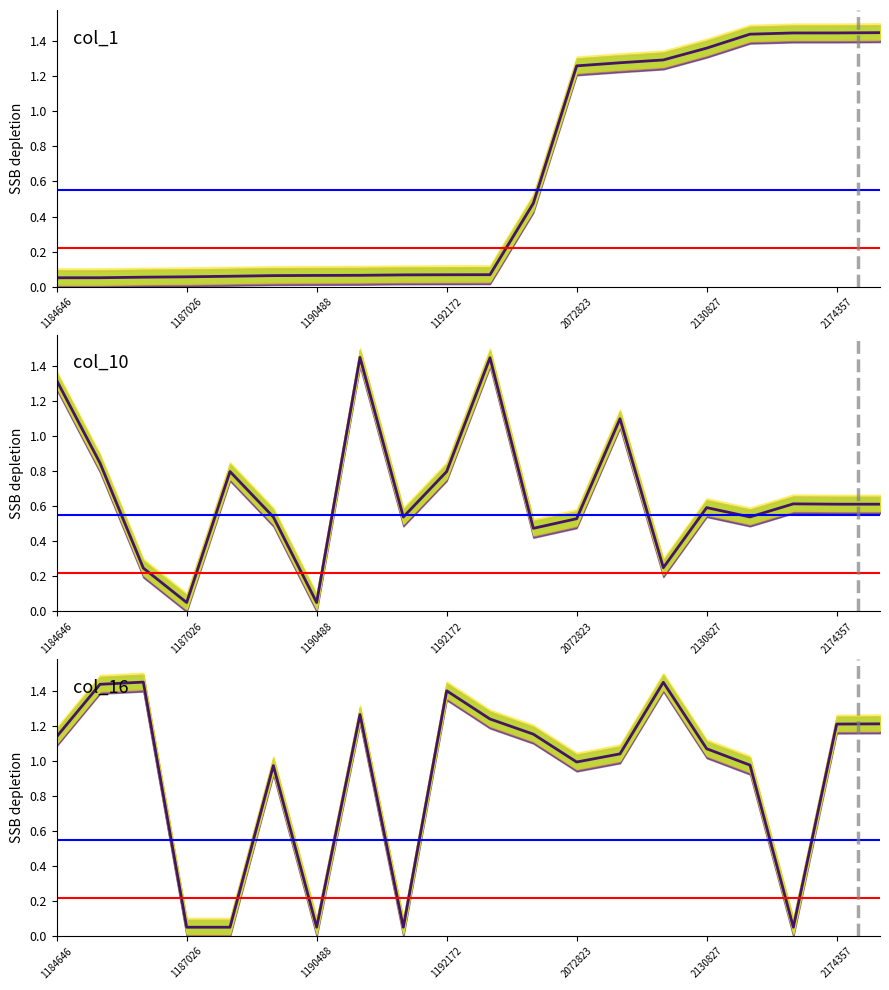

What is the minimum value shown in the chart?

0.1